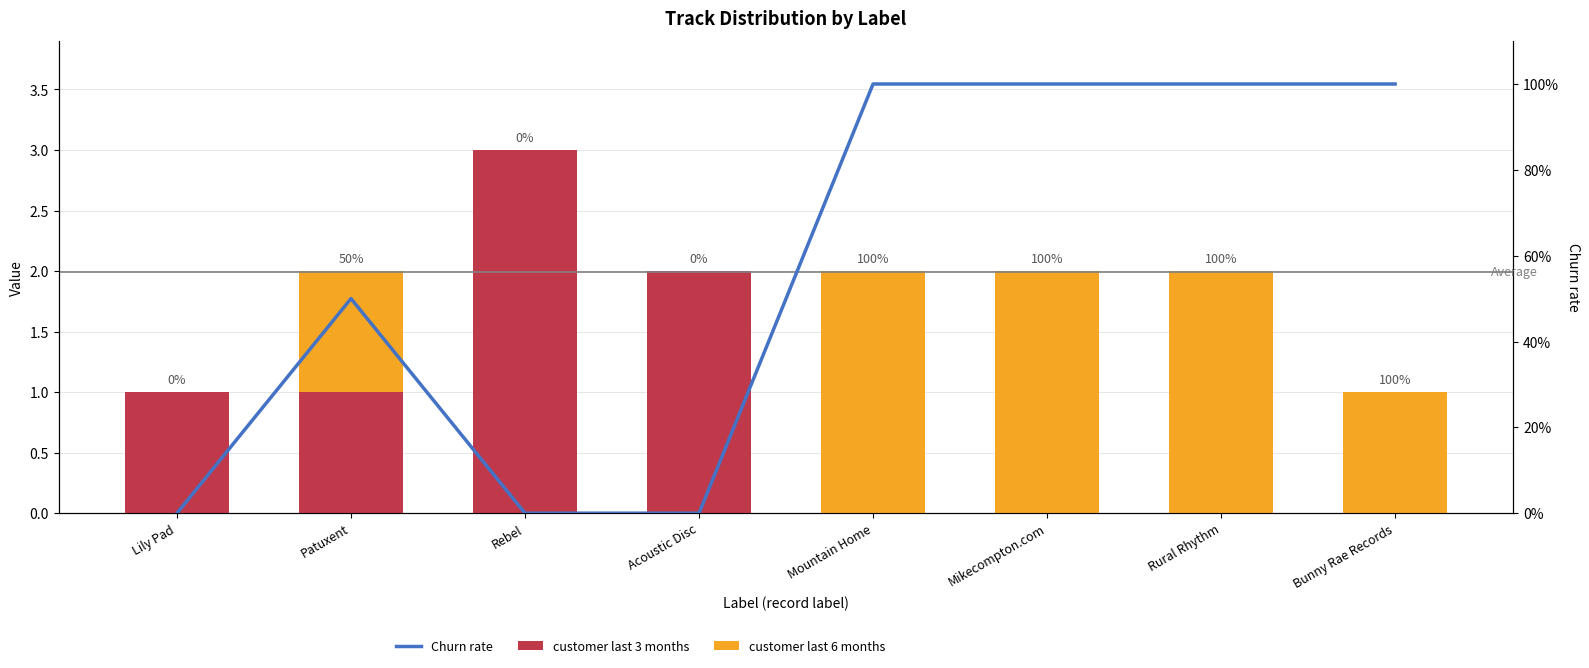

What position from the left is Mikecompton.com?

6